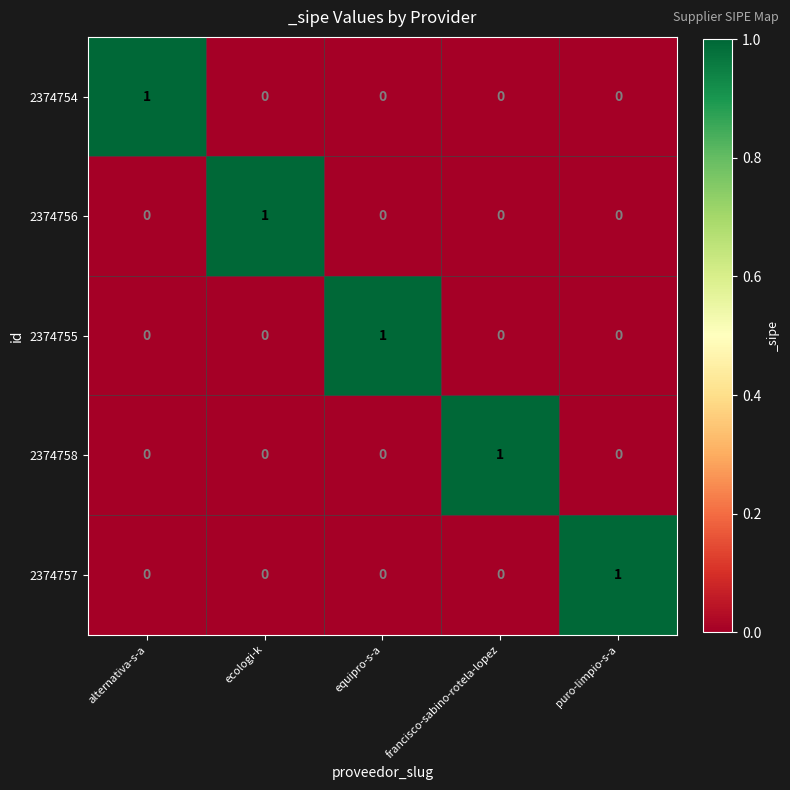

At how many categories does at least one series exceed 0?

5